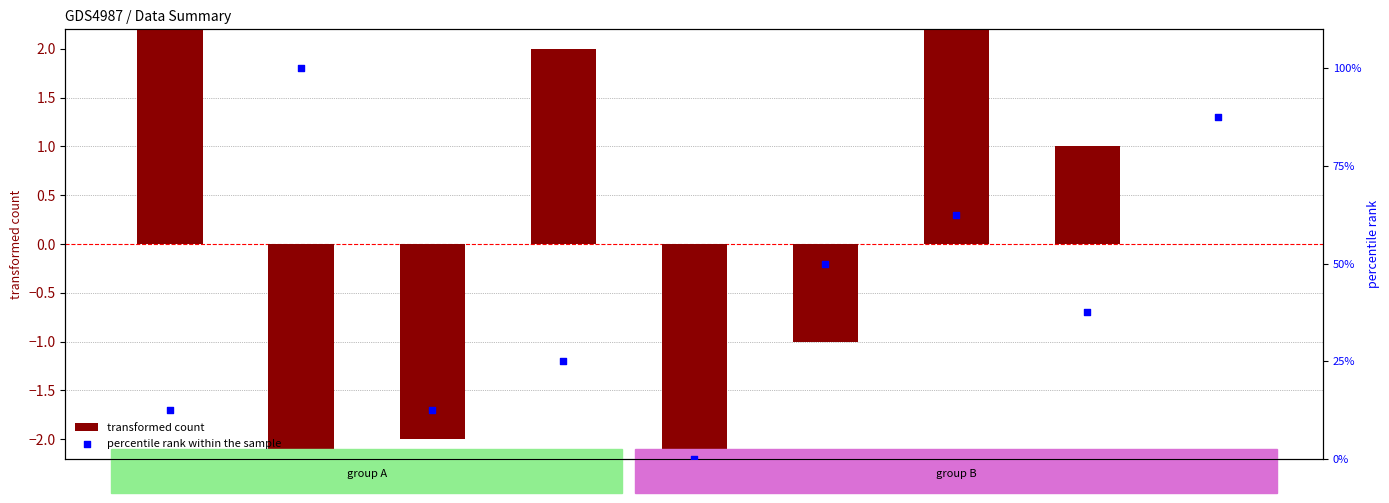

Which series has the largest total across all categories?

percentile rank within the sample